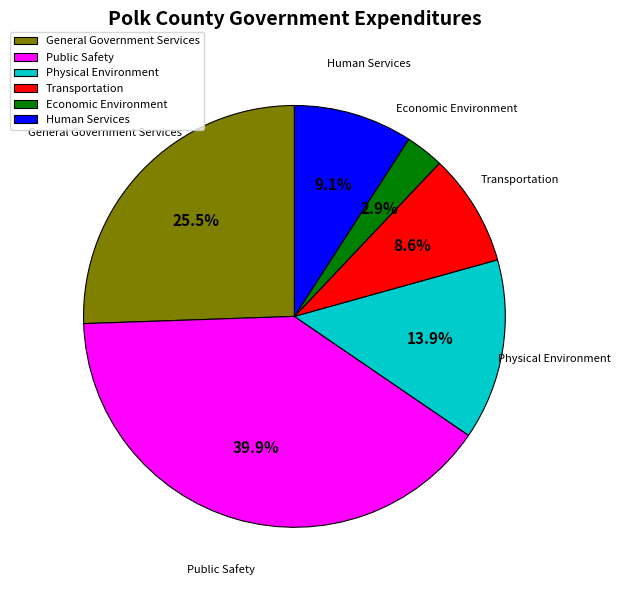

How many segments does this pie chart have?

6